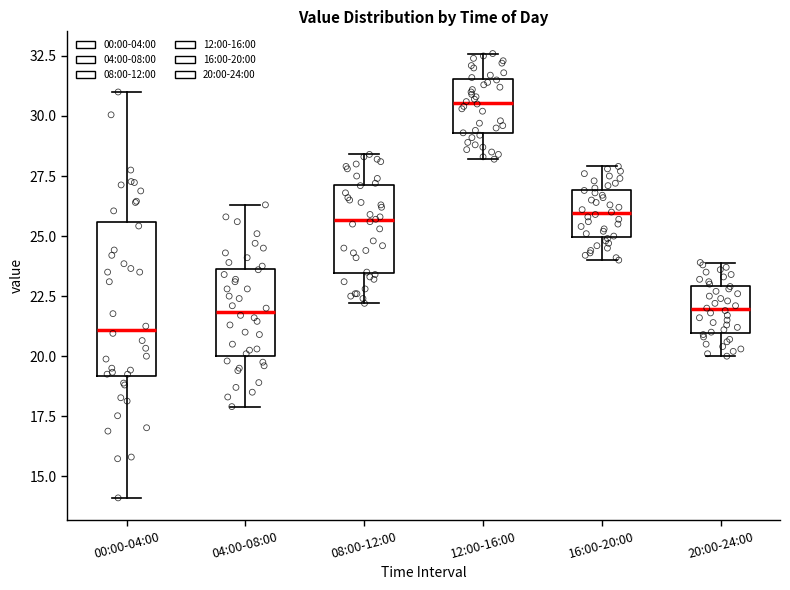

Which box's median line is the highest?

12:00-16:00